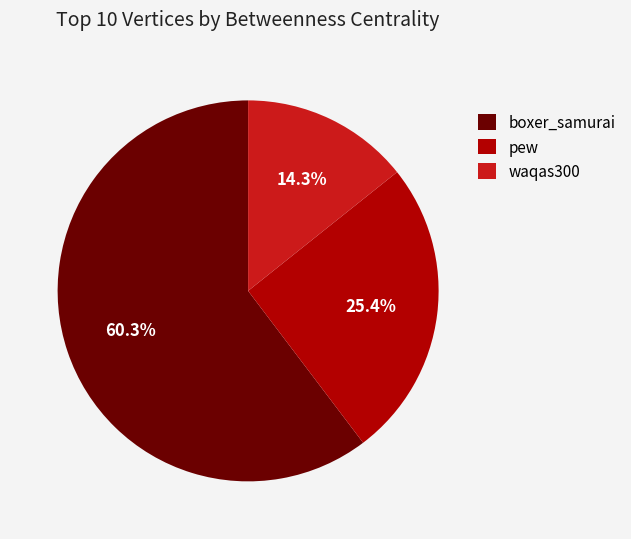

Is waqas300 the majority of the pie?

No